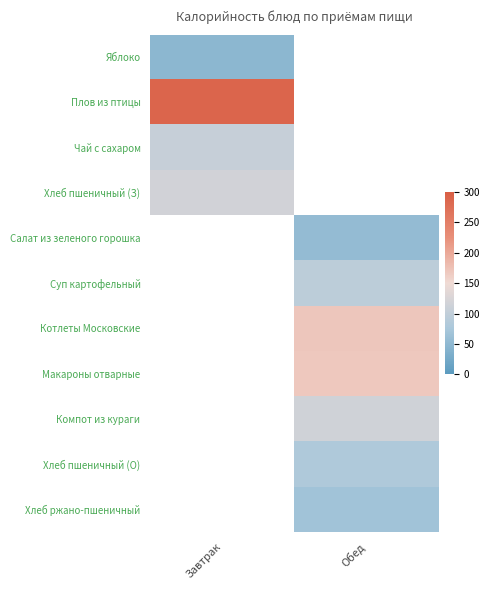

How many series are shown in this chart?

11